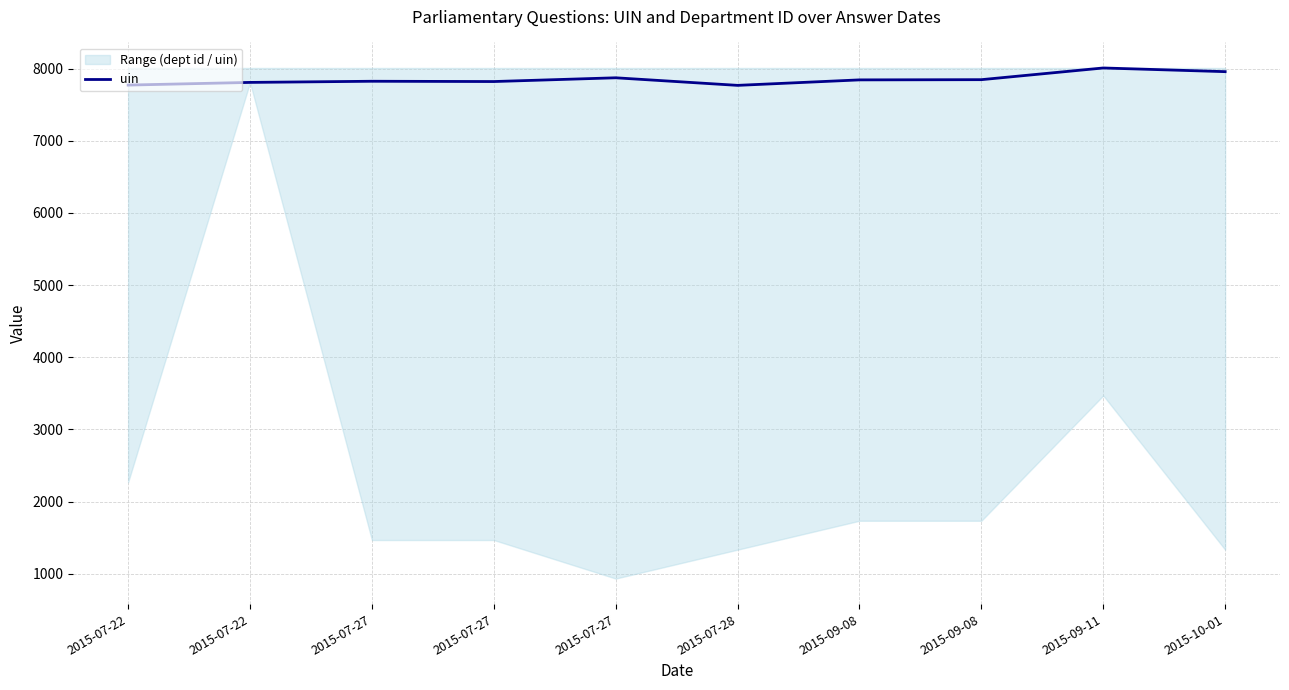

How many points are lower than both their immediate neighbors (excluding endpoints)?

2